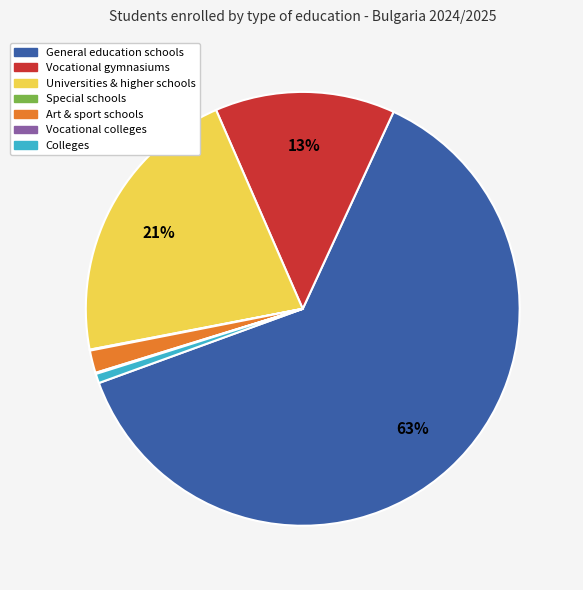

Is there any slice that represents more than half of the pie?

Yes